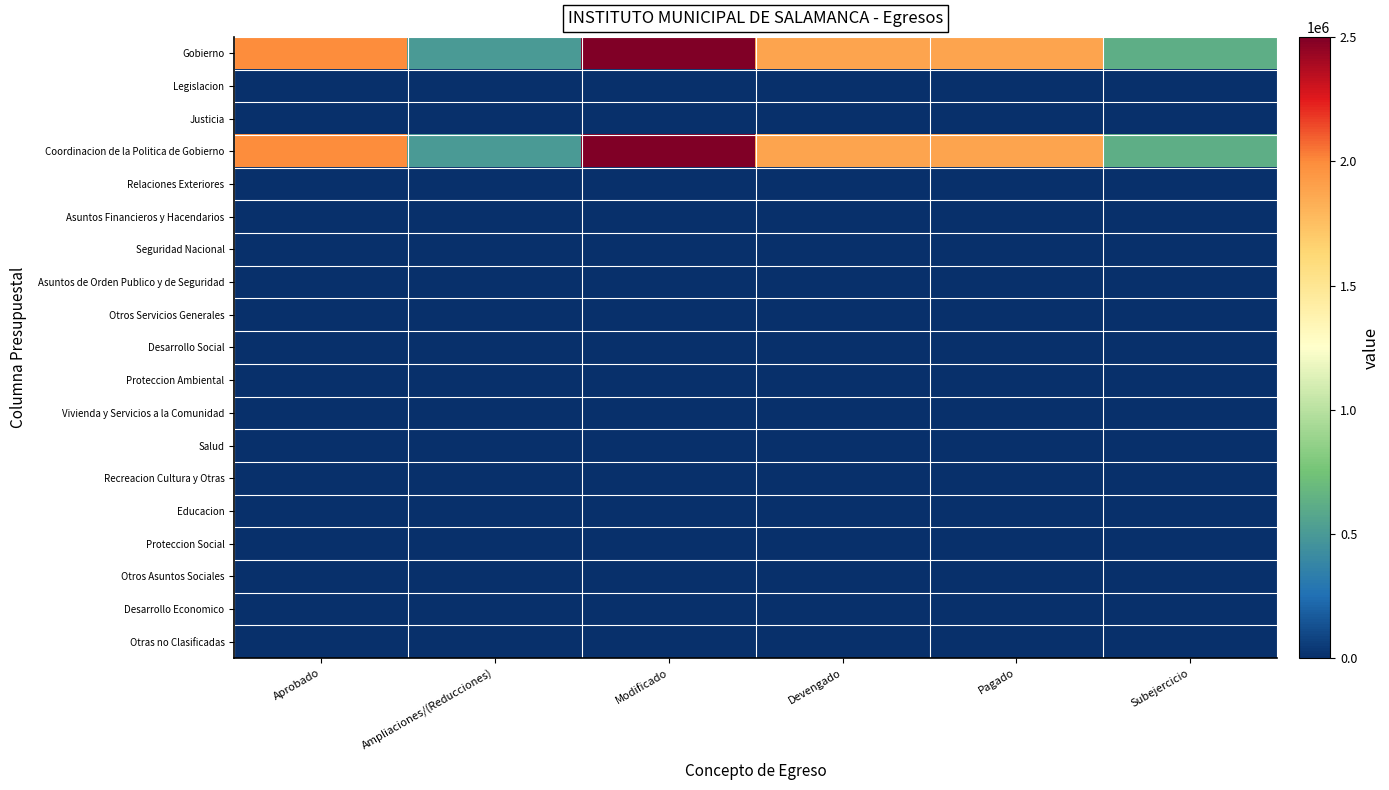

Between Modificado and Subejercicio, which is larger?

Modificado